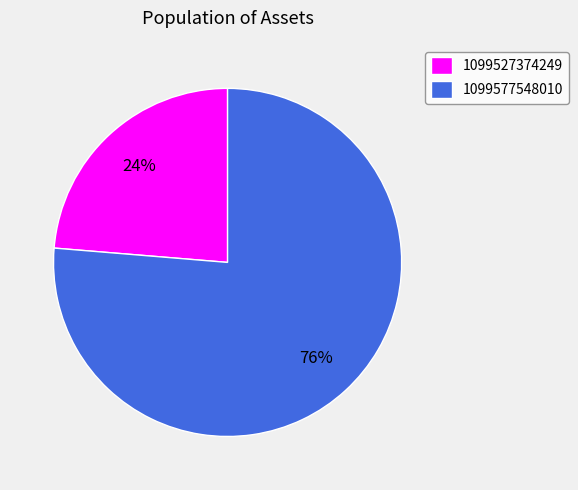

Which slice represents more than half of the pie?

1099577548010